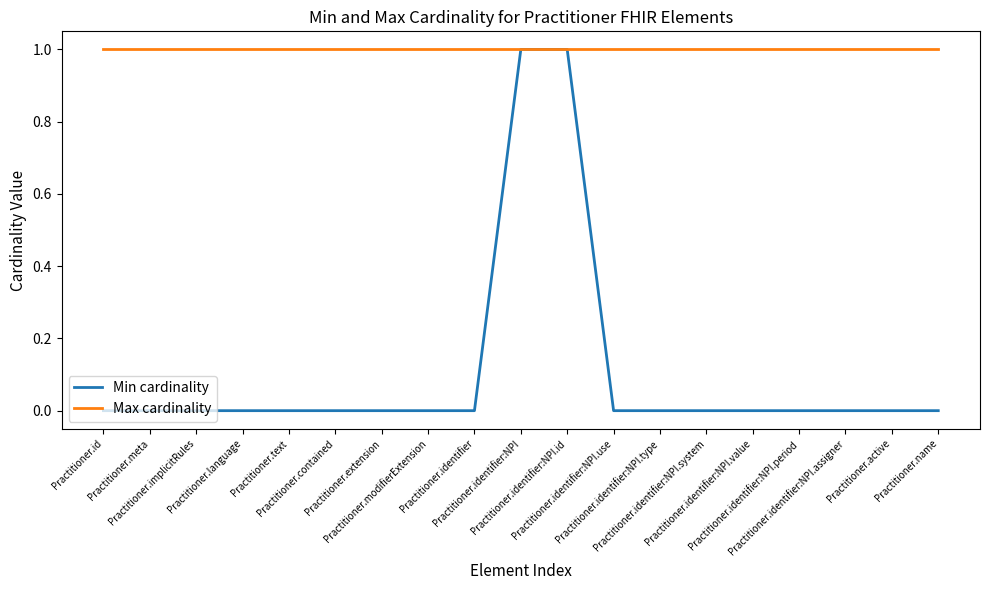

What is the difference between the maximum and minimum values in the Min cardinality series?

1